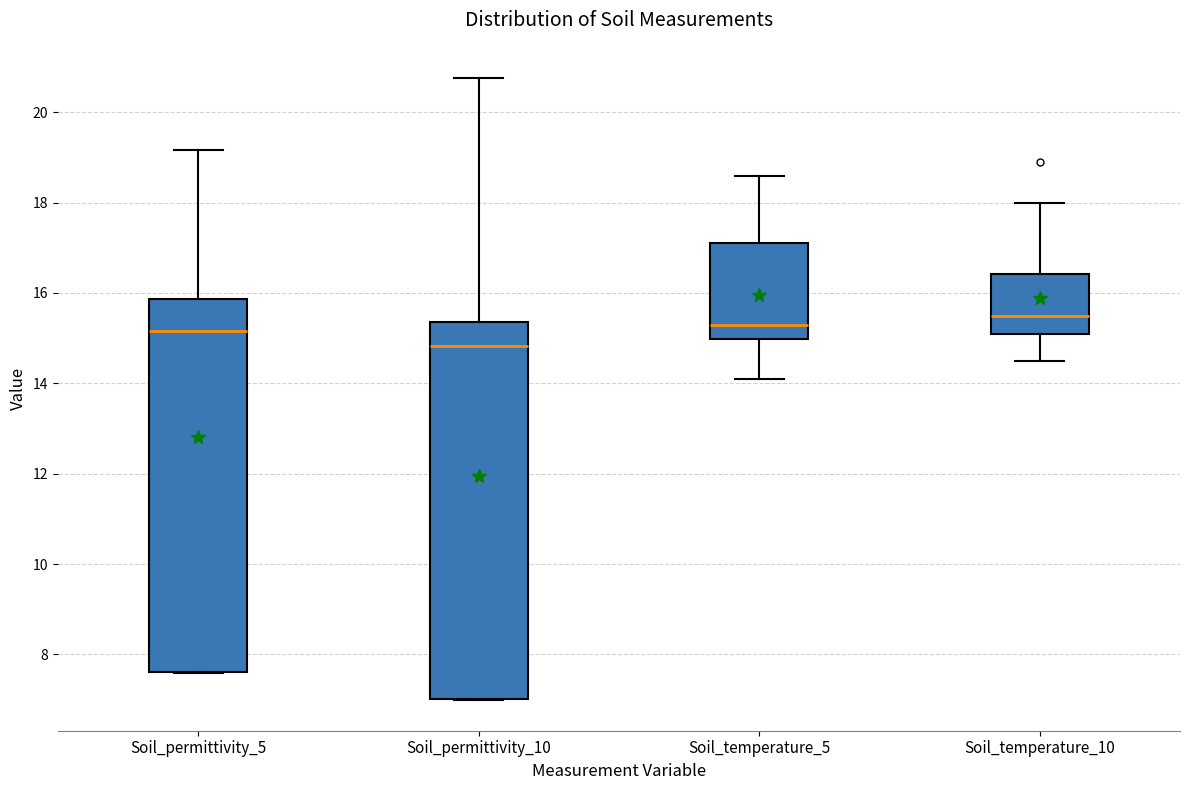

Reading left to right, transcribe this box plot: for each box, give where its median line is, the range the box spans, and where its two whiskers end, as read against the y-axis. The values are not printed on the chart, so give them approximately, as read against the axis.

Soil_permittivity_5: median 15.2, box 7.6 to 15.8, whiskers 7.6 to 19.2
Soil_permittivity_10: median 14.8, box 7.0 to 15.4, whiskers 7.0 to 20.8
Soil_temperature_5: median 15.4, box 15.0 to 17.2, whiskers 14.2 to 18.6
Soil_temperature_10: median 15.6, box 15.2 to 16.4, whiskers 14.6 to 18.0